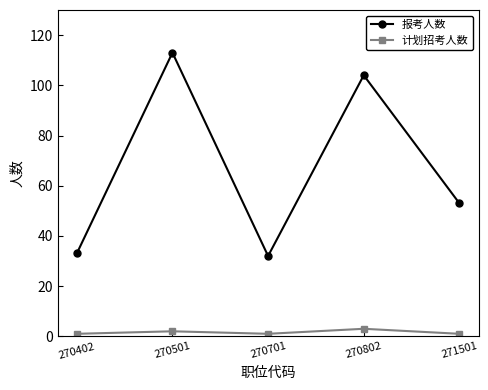

True or false: 计划招考人数 and 报考人数 cross at least once.

False